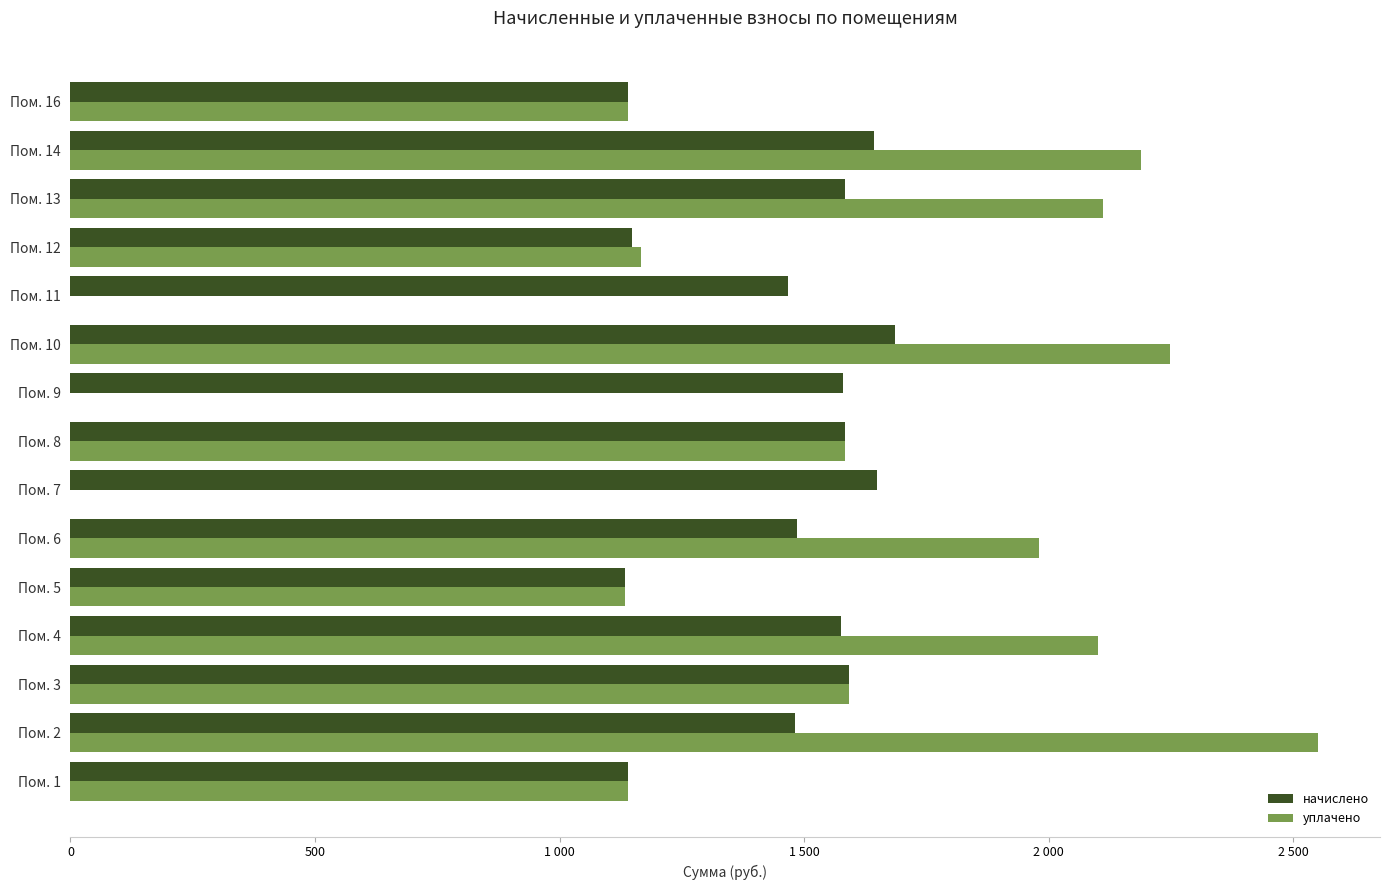

What are all the series names shown in the legend?

начислено, уплачено